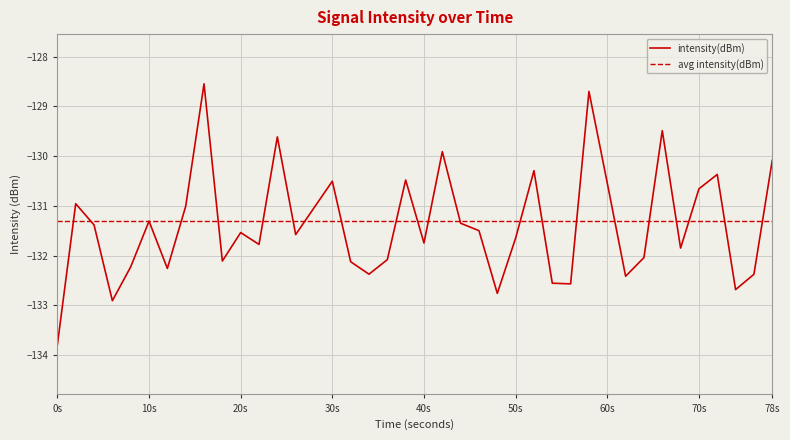

List the series in order of their peak value, lowest first.

avg intensity(dBm), intensity(dBm)